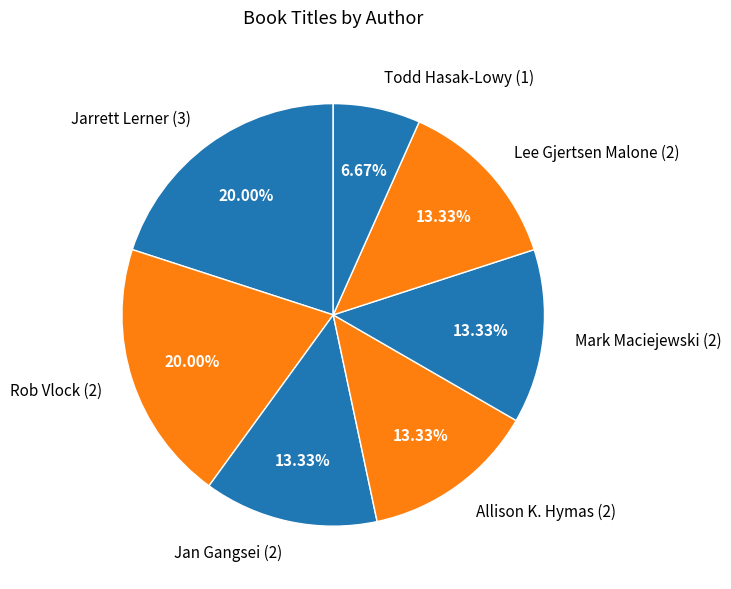

To the nearest percent, what is the average slice percentage?

14%